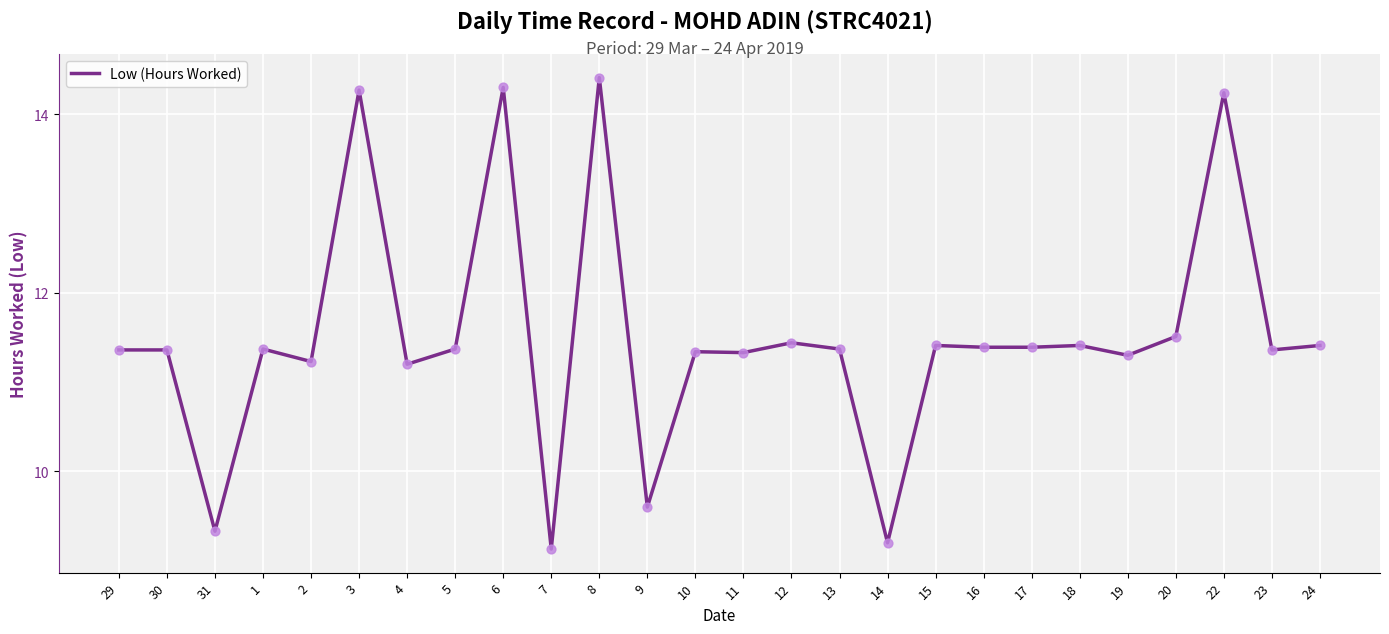

What is the change in value from 2 to 5?

+0.1